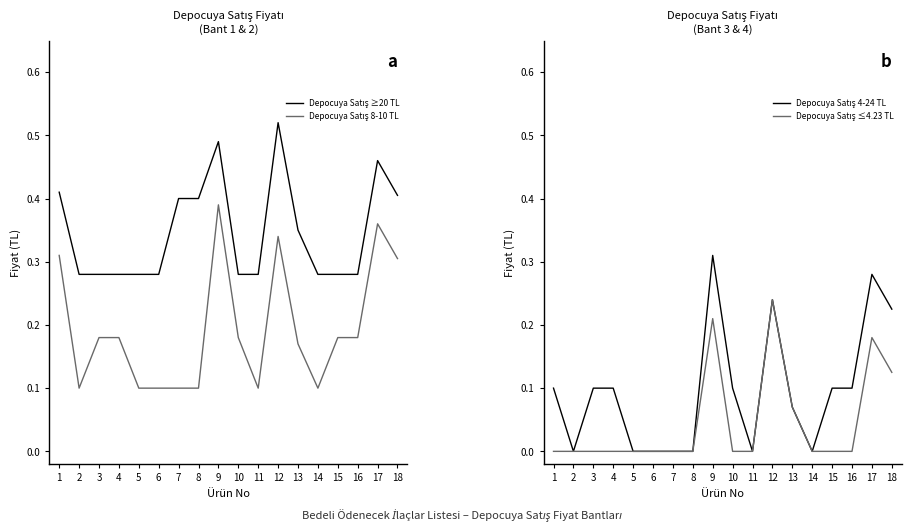

Rank the series by their average value, from highest to lowest.

Depocuya Satış ≥20 TL, Depocuya Satış 8-10 TL, Depocuya Satış 4-24 TL, Depocuya Satış ≤4.23 TL